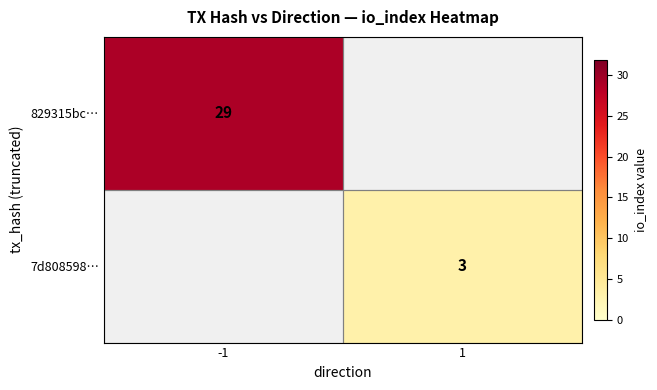

The value of 7d808598… at 1 is 3. True or false?

True